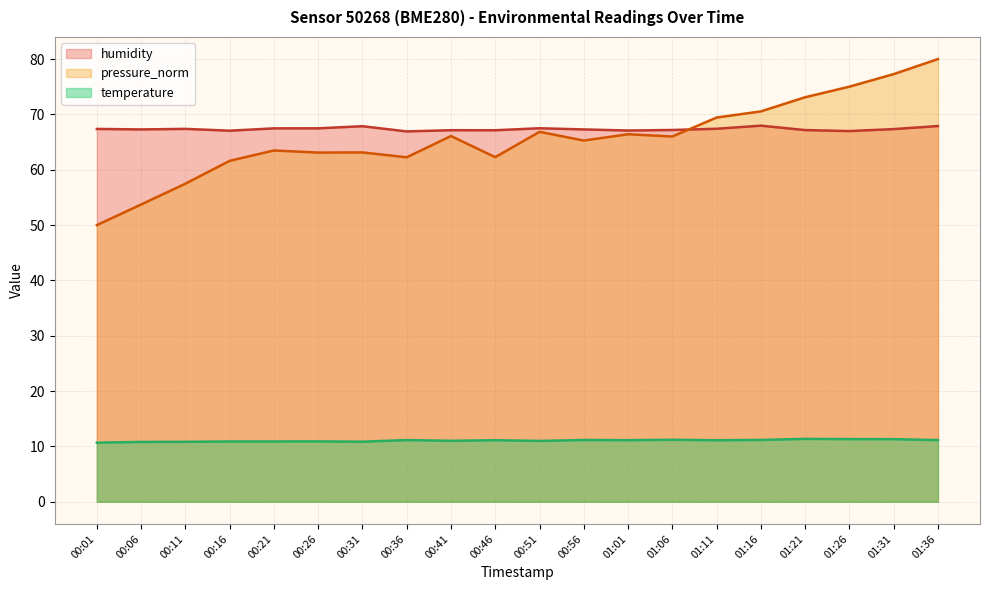

Count the number of data series in this chart.

3